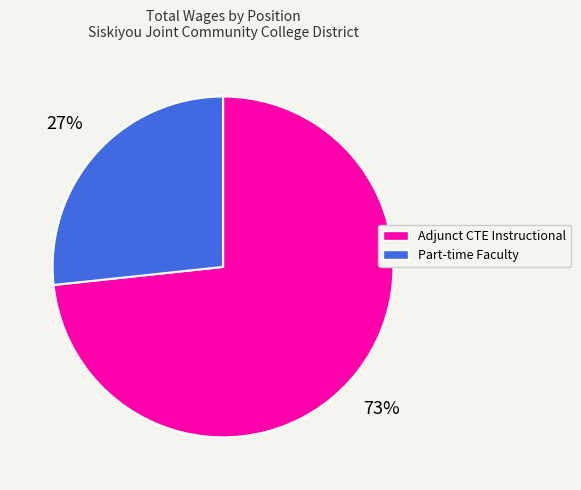

Combined, do Part-time Faculty and Adjunct CTE Instructional account for over 50%?

Yes